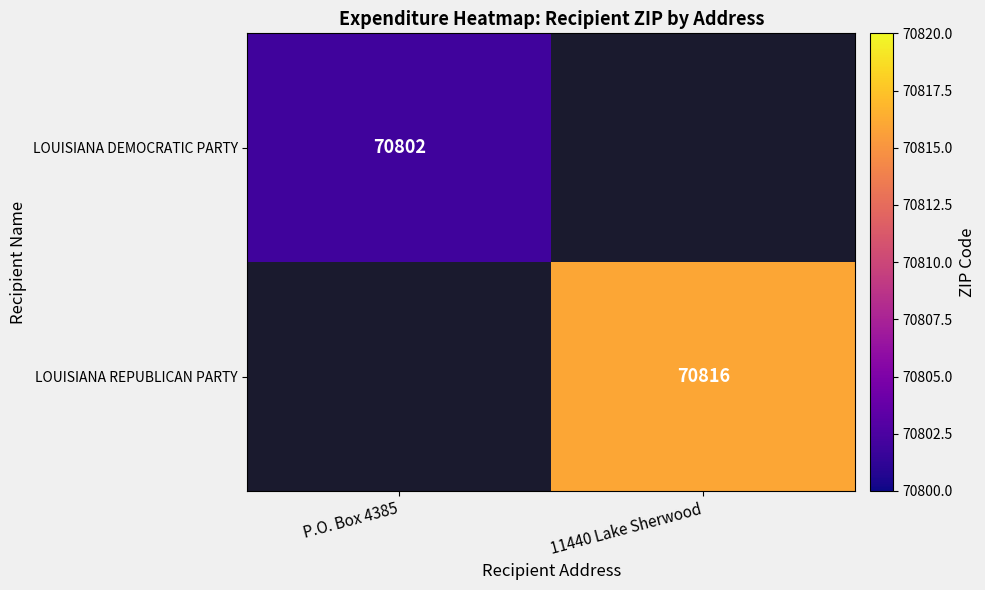

Is it true that LOUISIANA REPUBLICAN PARTY equals 115149 at 11440 Lake Sherwood?

False